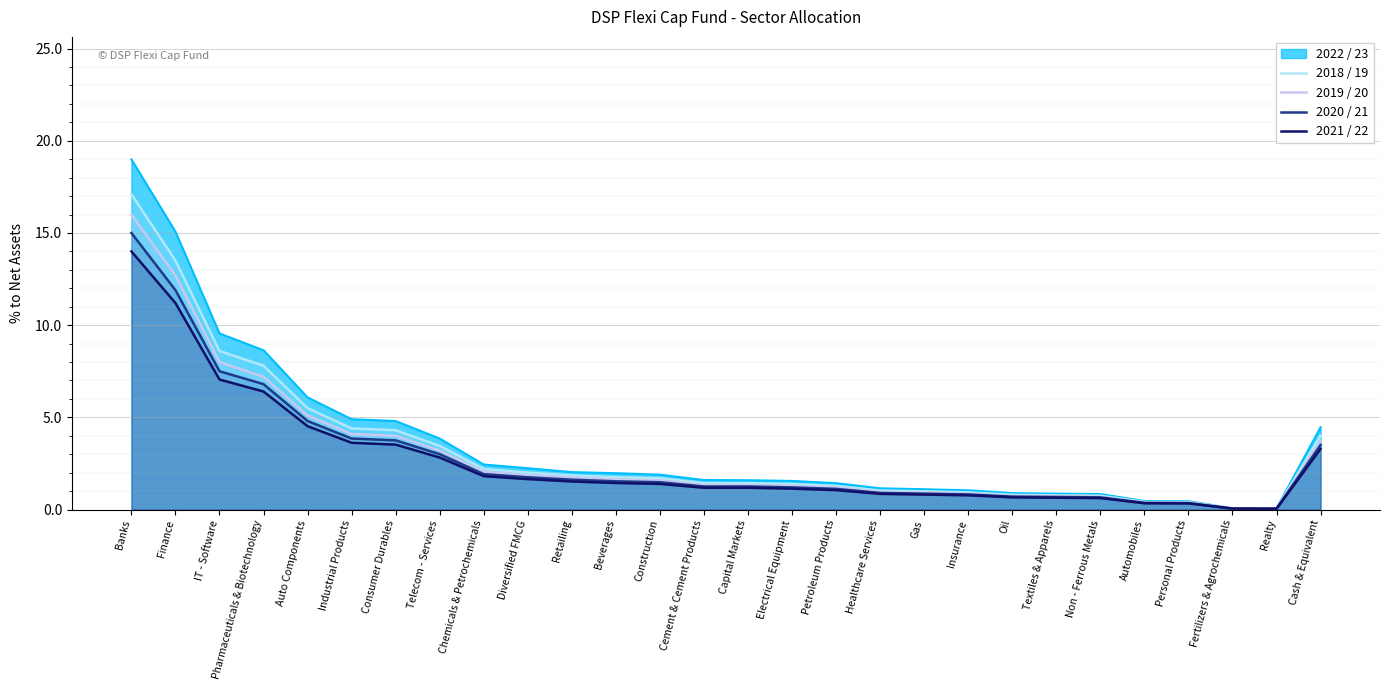

List the series in order of their peak value, highest first.

2022 / 23, 2018 / 19, 2019 / 20, 2020 / 21, 2021 / 22